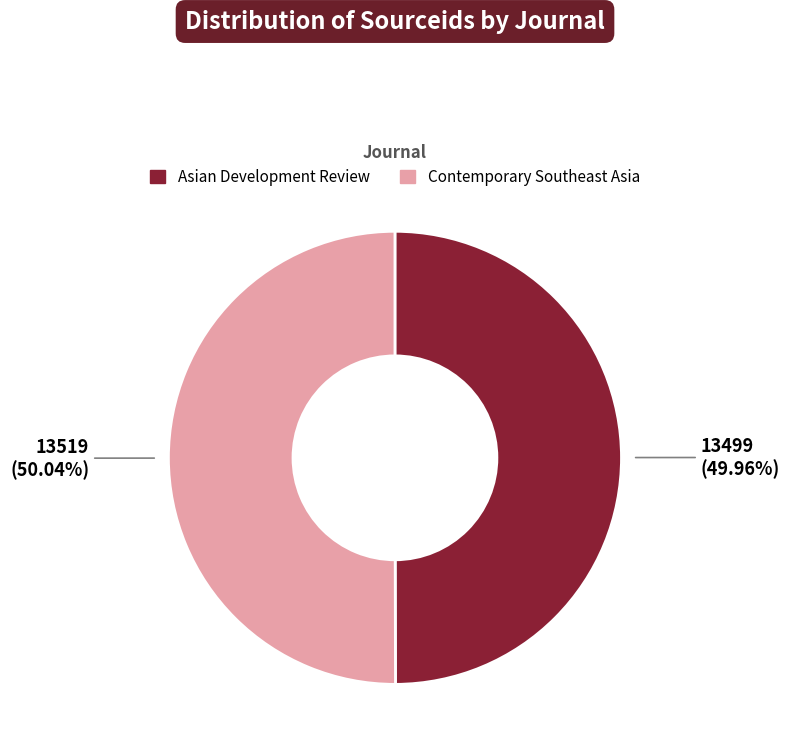

What percentage is NOT represented by Asian Development Review?

50.0%